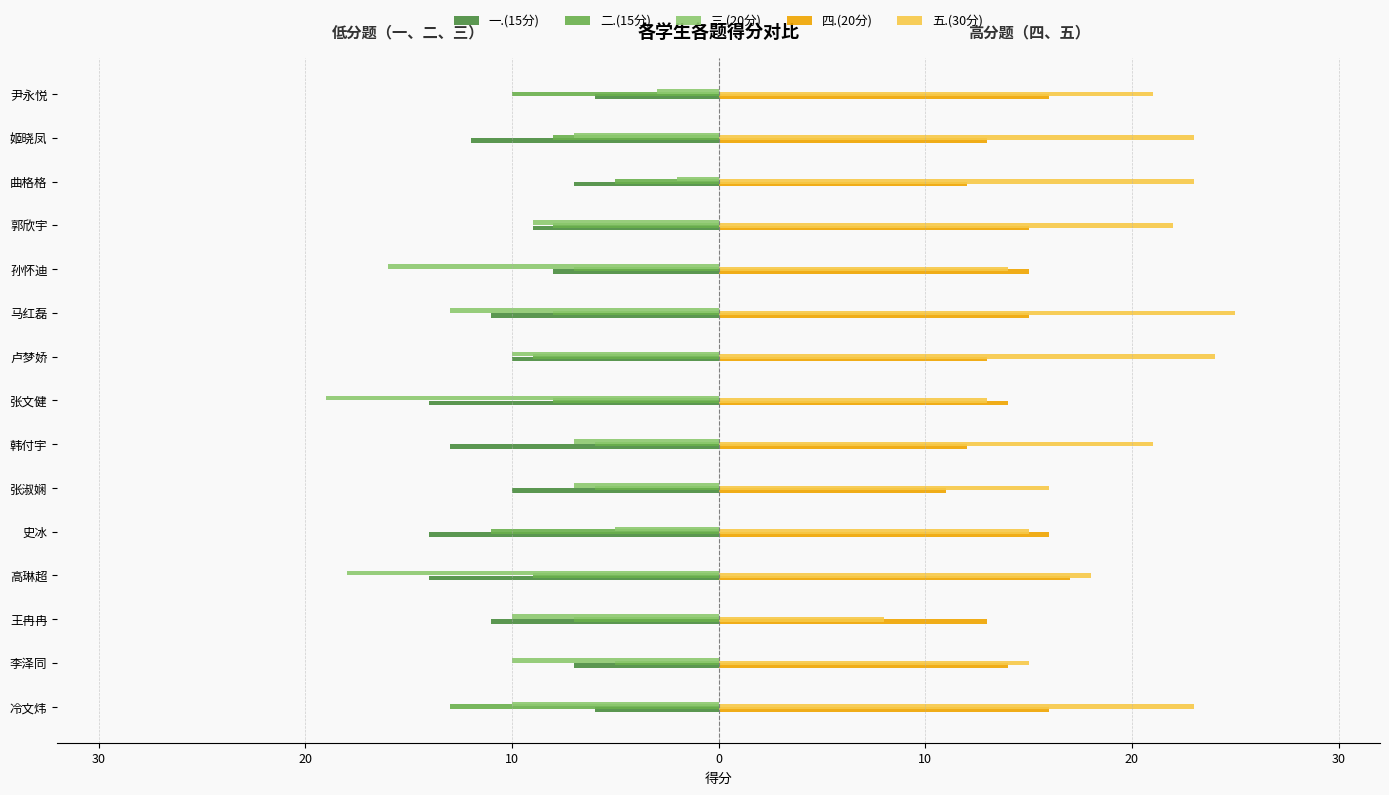

Which series has the largest total across all categories?

五.(30分)